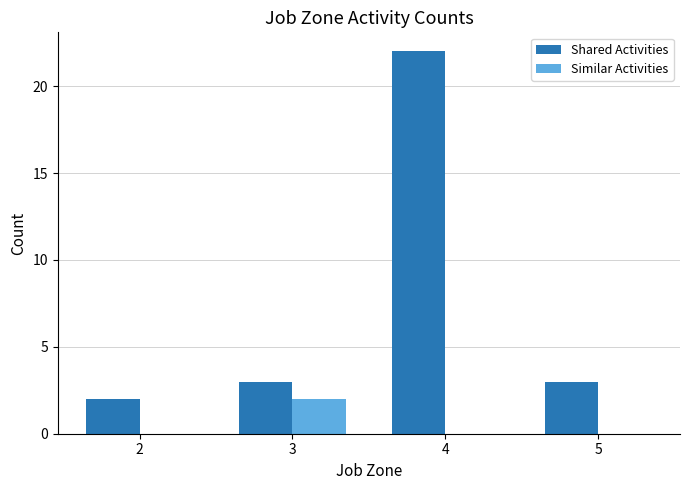

How many groups of bars are there?

4